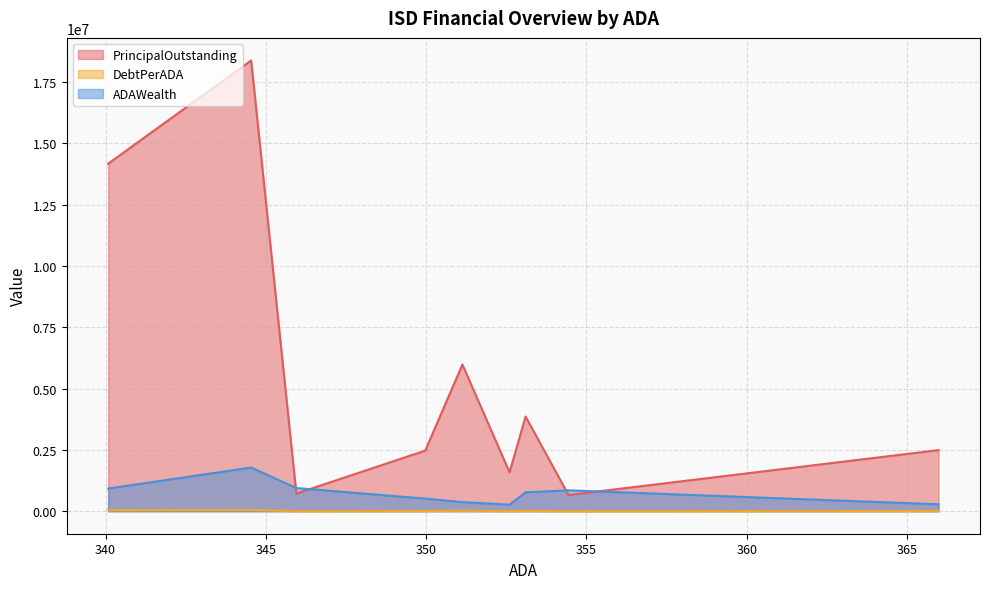

What are all the series names shown in the legend?

PrincipalOutstanding, DebtPerADA, ADAWealth